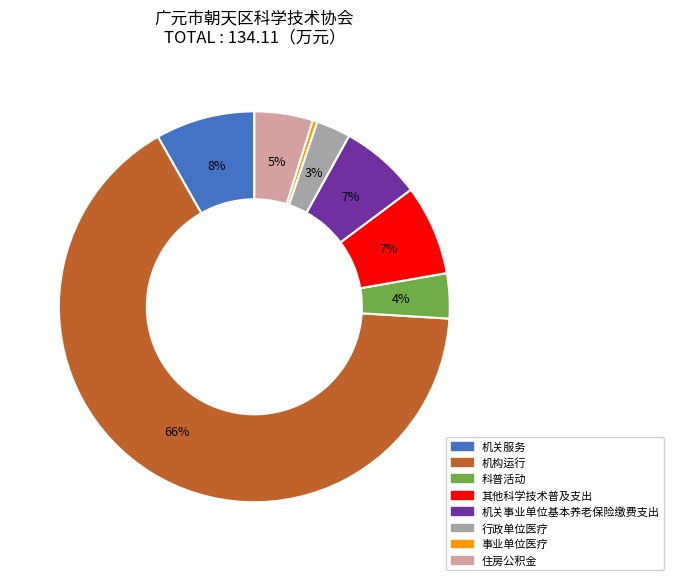

To the nearest percent, what is the average slice percentage?

12%